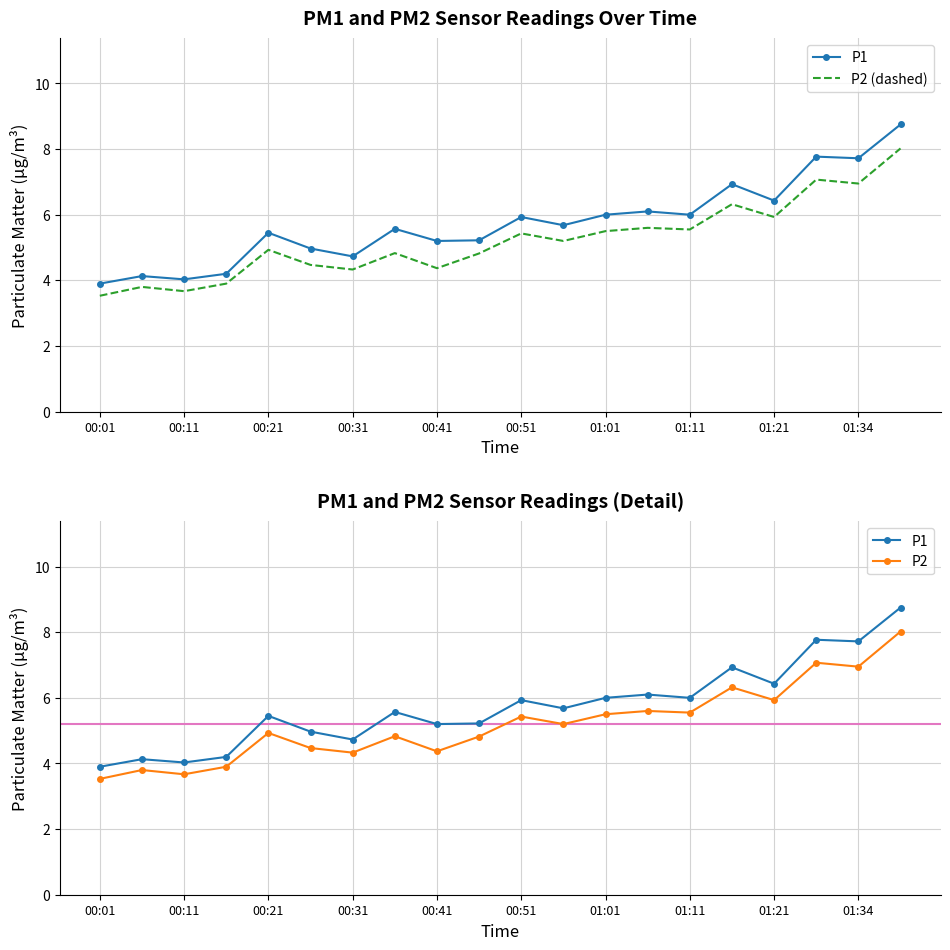

At how many categories does at least one series exceed 5?

14